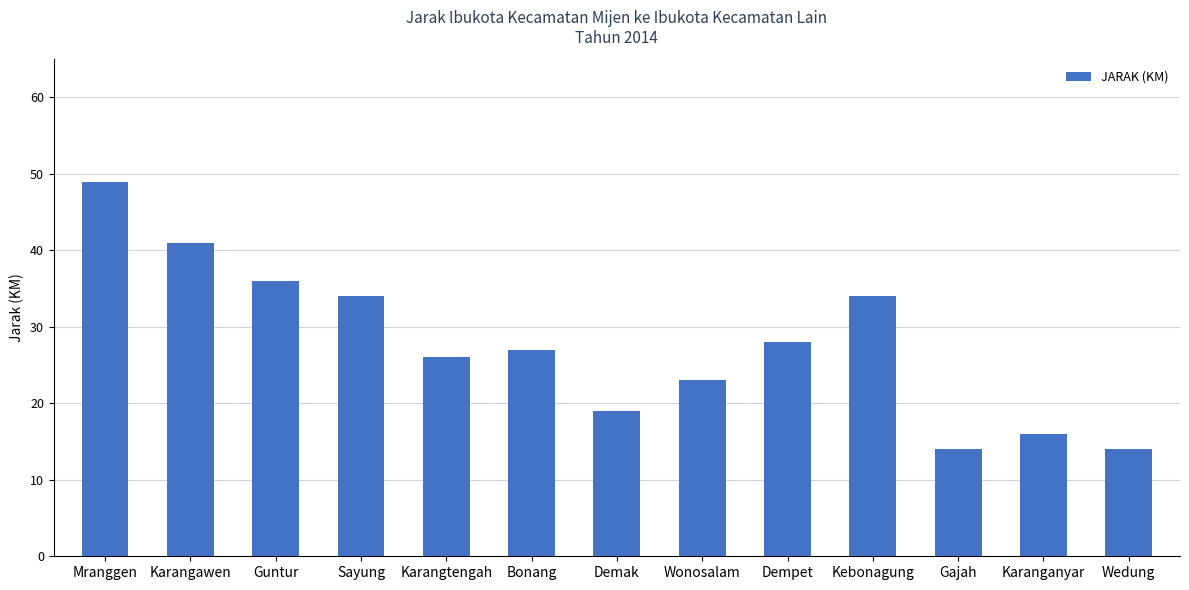

What is the sum of all values?

361